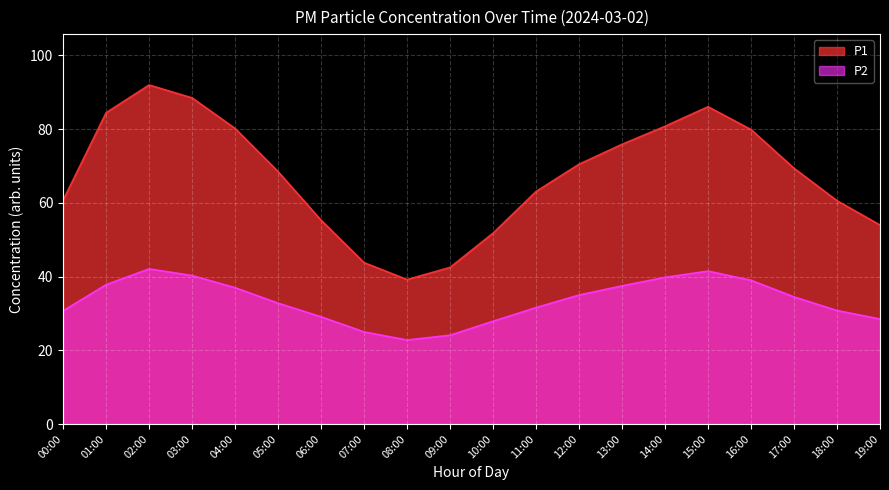

List the series in order of their overall mean, lowest first.

P2, P1